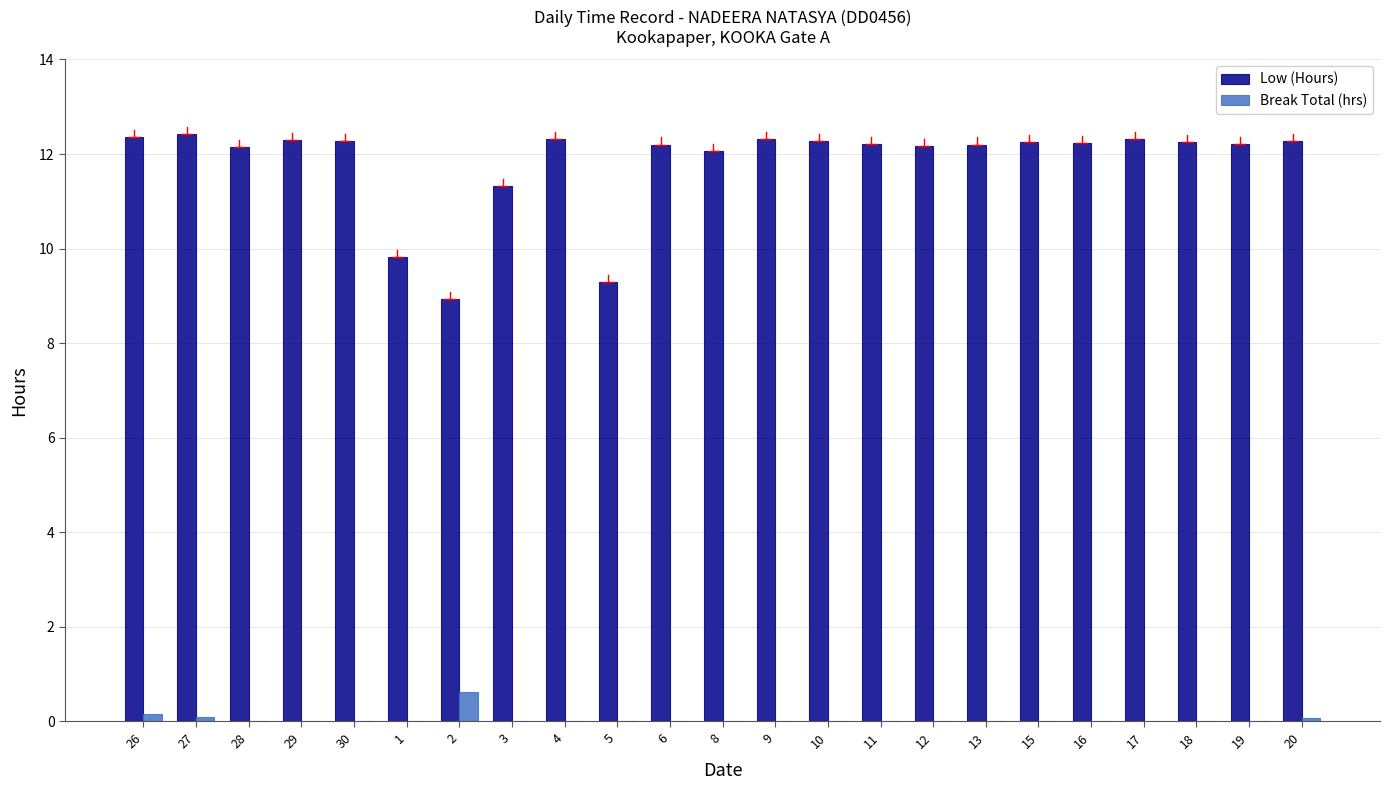

True or false: Break Total (hrs) has a value of 0.6 at 2.

True